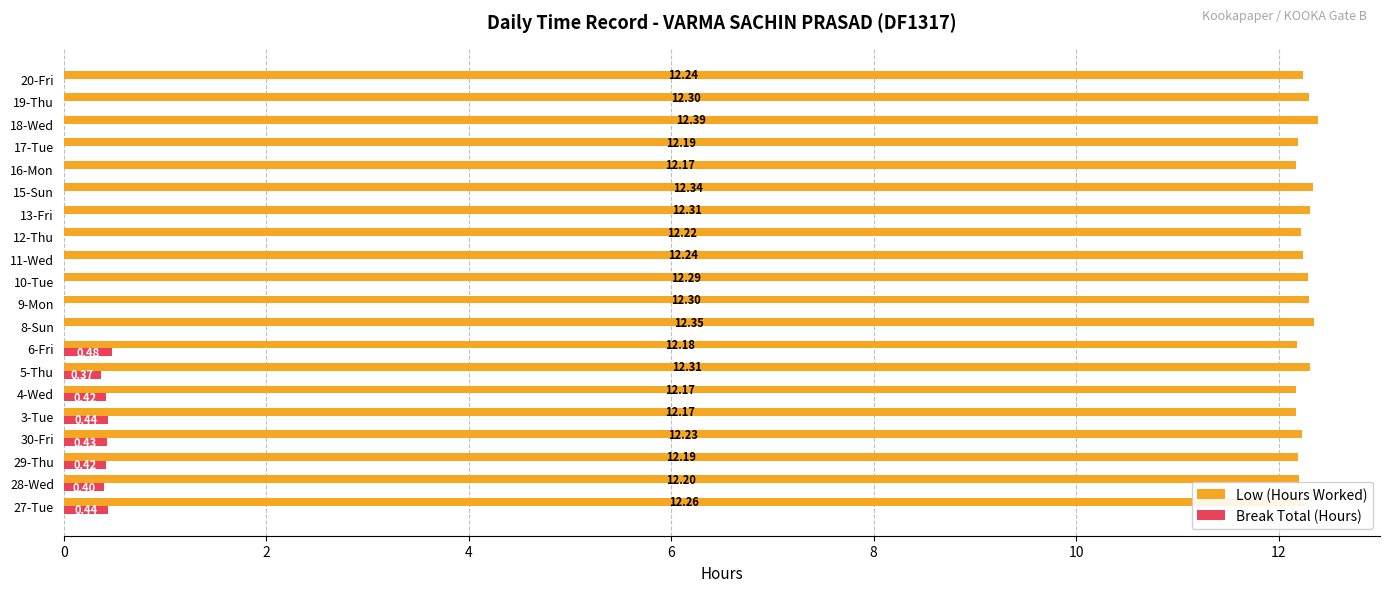

What is the total value across all series at 6-Fri?

12.7